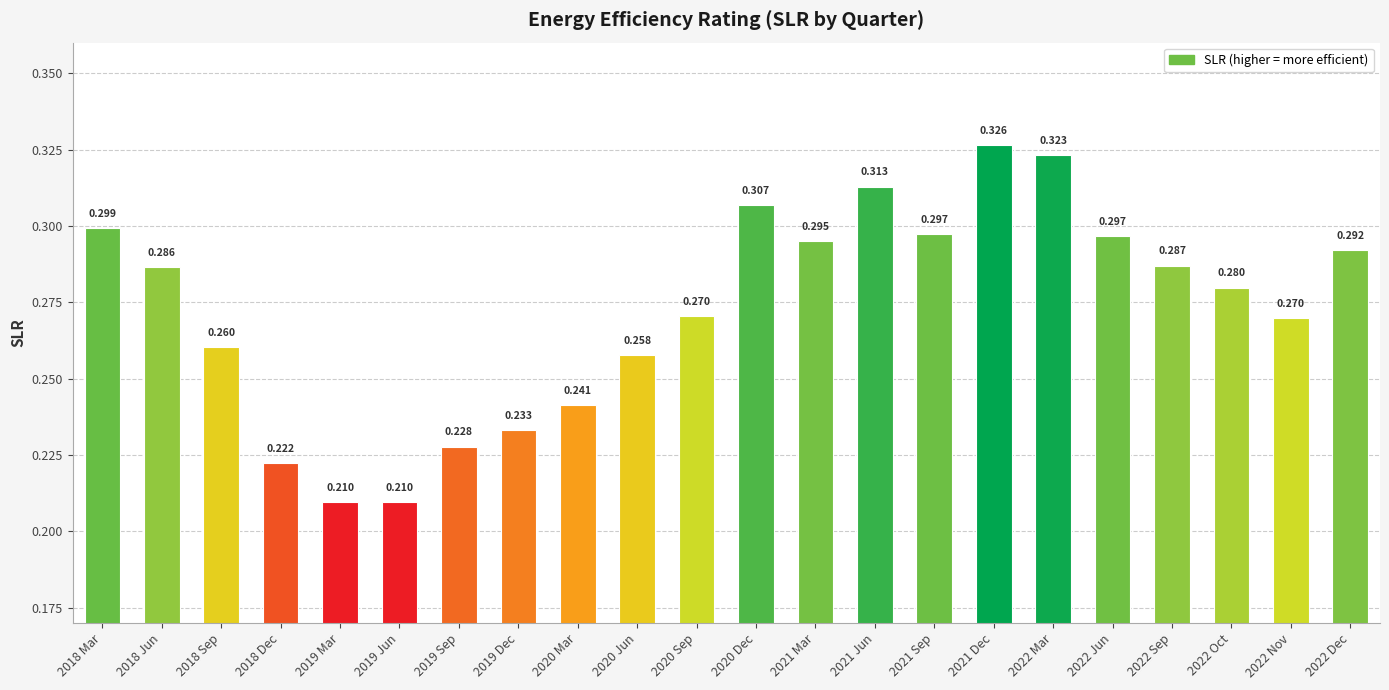

What is the label of the 6th bar from the left?

2019 Jun